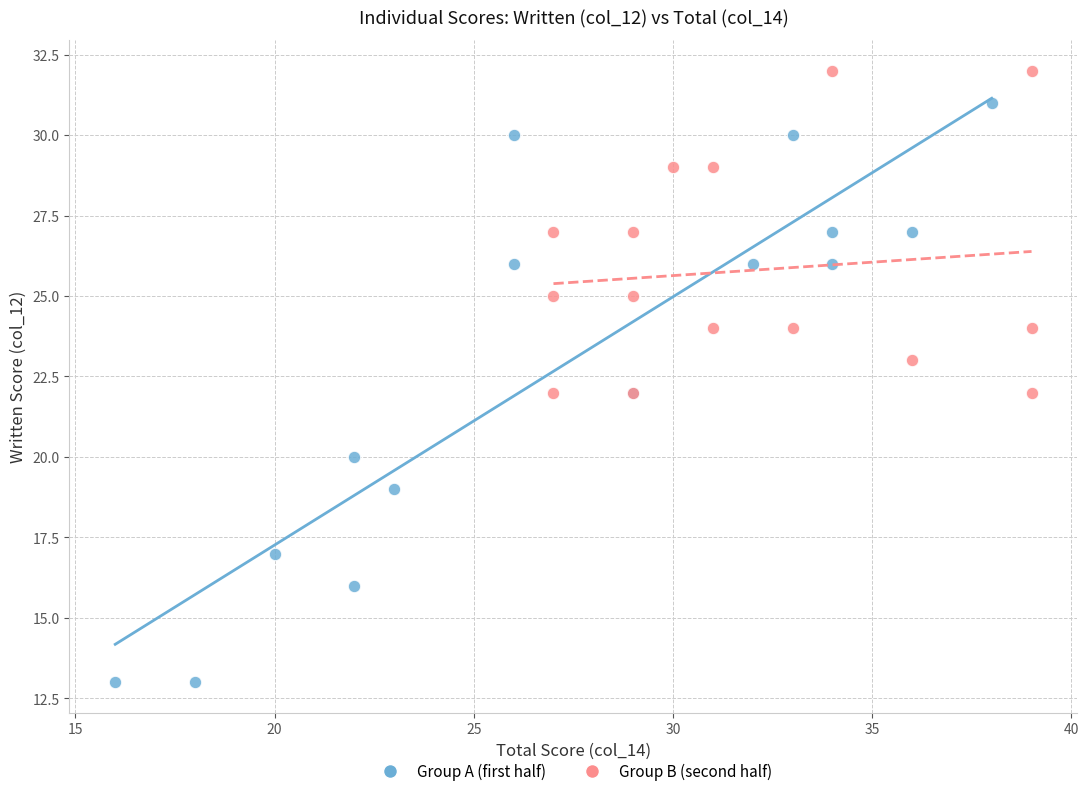

Which series has the largest Y range (max minus min)?

Group A (first half)